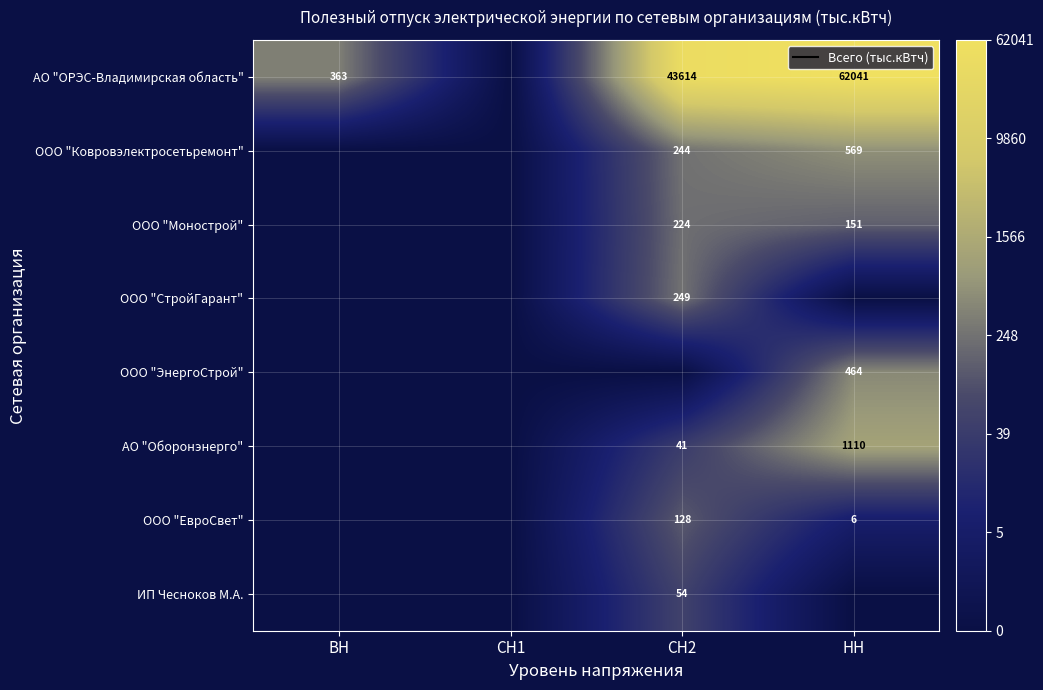

Count the number of data series in this chart.

8